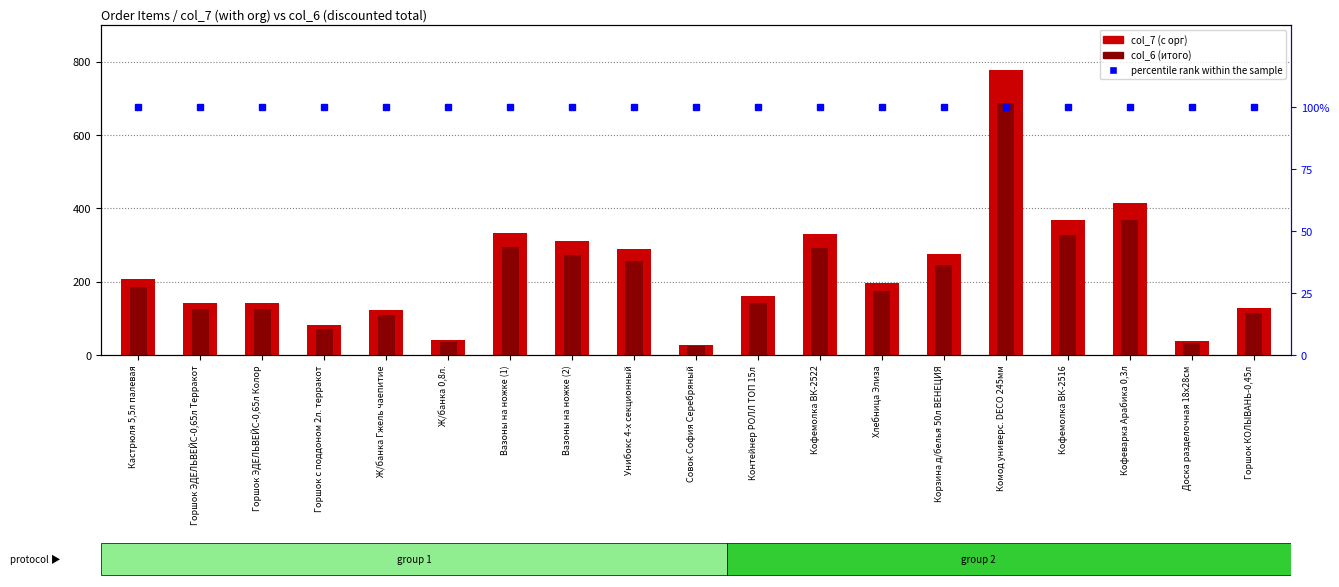

What is the approximate value of col_6 (итого) at Ж/банка 0,8л.?

36.6